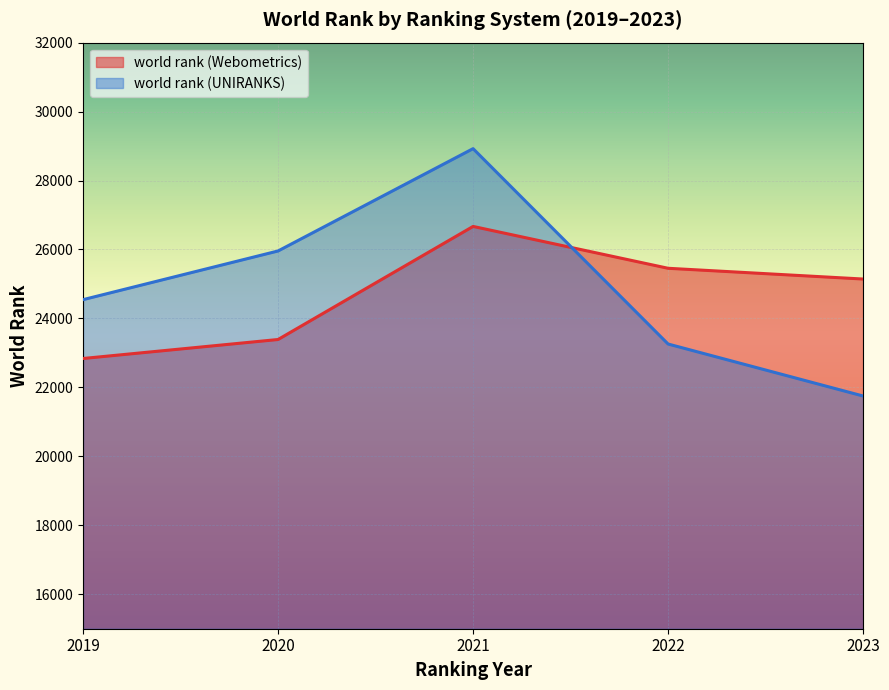

What is the minimum value for world rank (Webometrics)?

22838